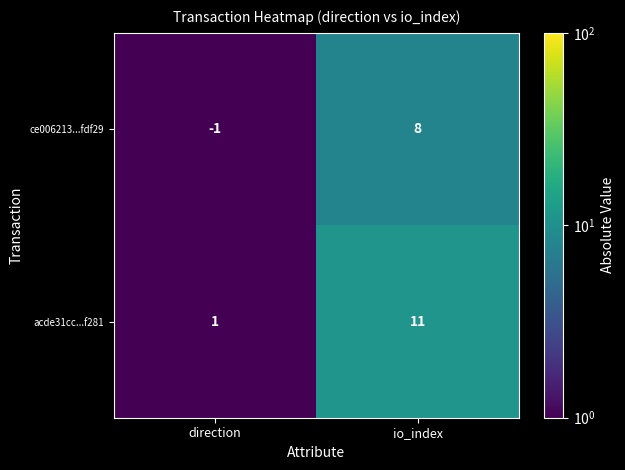

Which series has the largest range (max minus min)?

acde31cc...f281